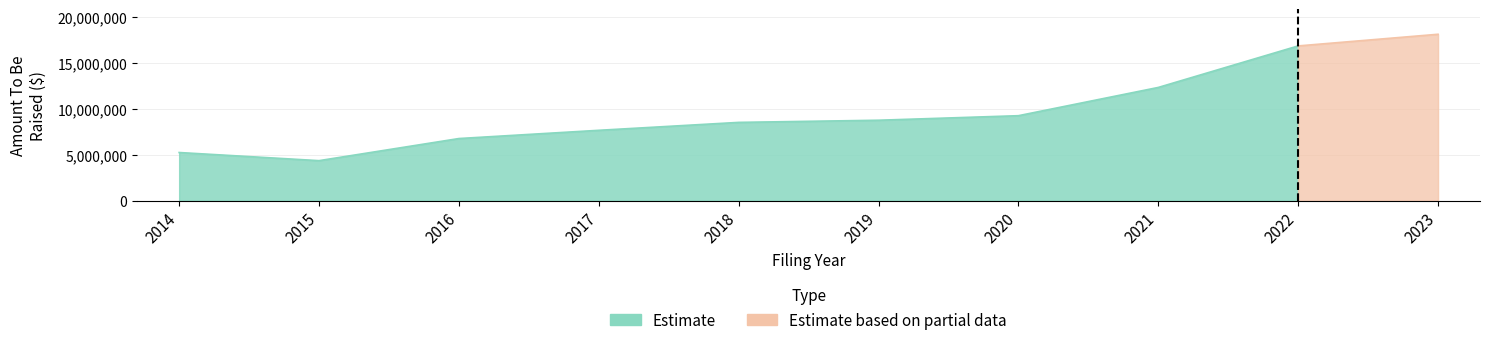

True or false: the data shows 8756527 at 2019.

True